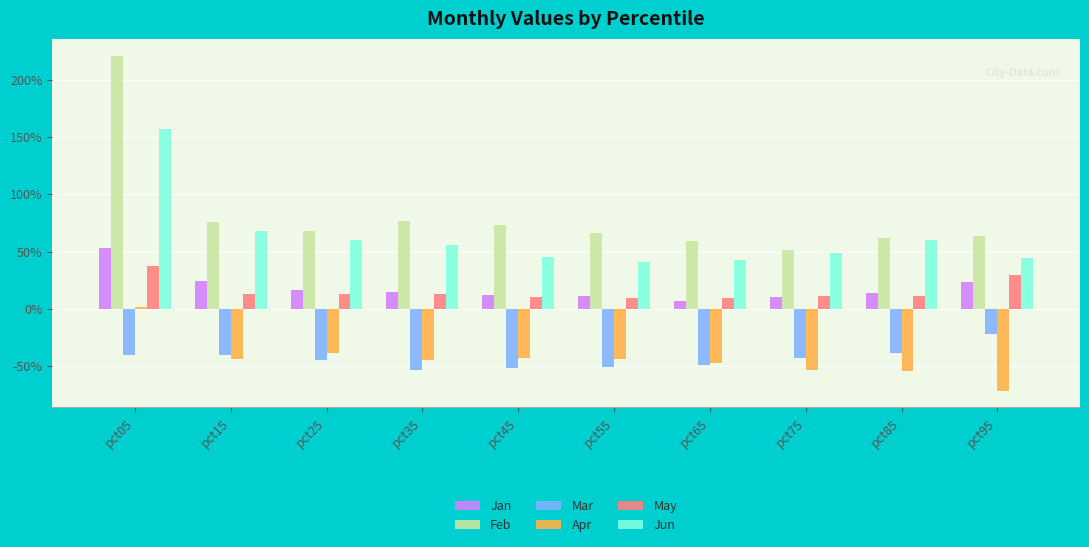

List the labels in order of May value, smallest first.

pct65, pct55, pct45, pct75, pct85, pct25, pct35, pct15, pct95, pct05